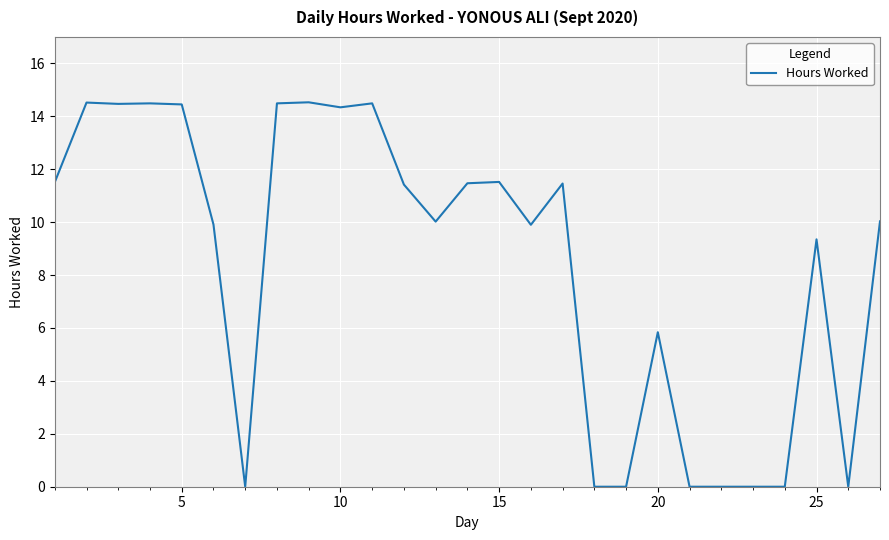

What is the greatest value displayed?

14.5